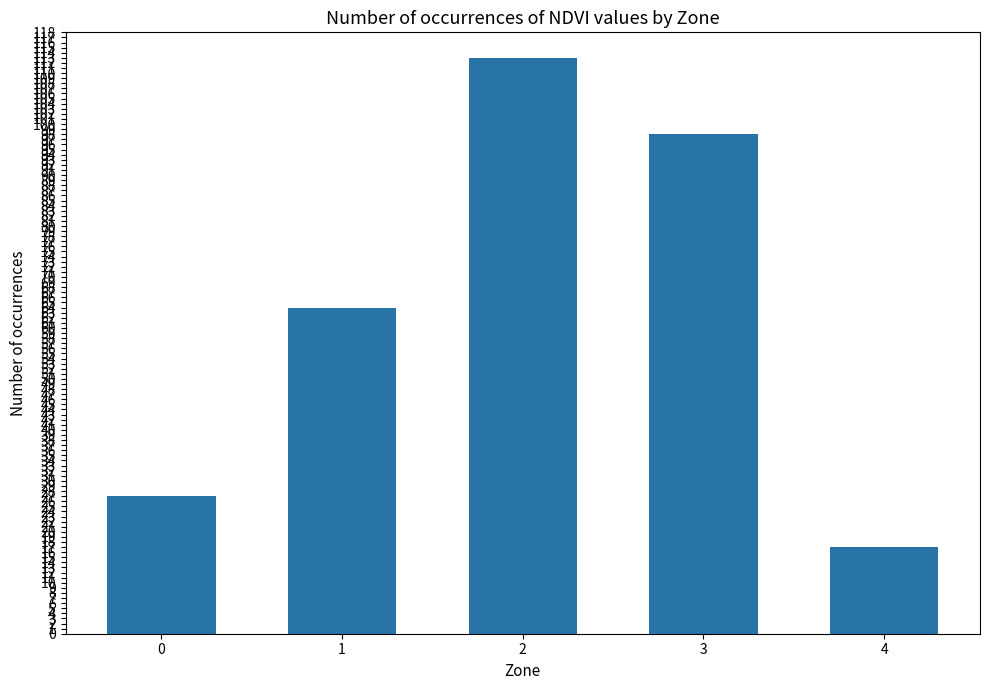

Are the bars horizontal?

No